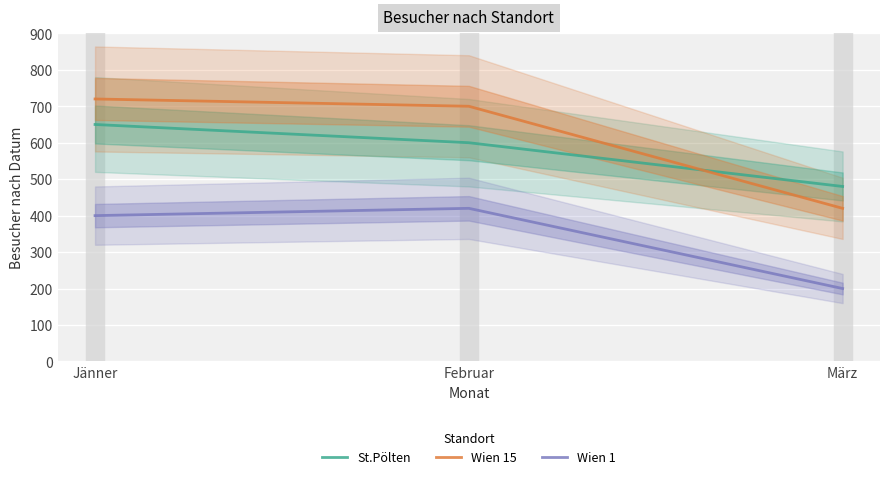

Between Jänner and März, which series saw the biggest shift?

Wien 15